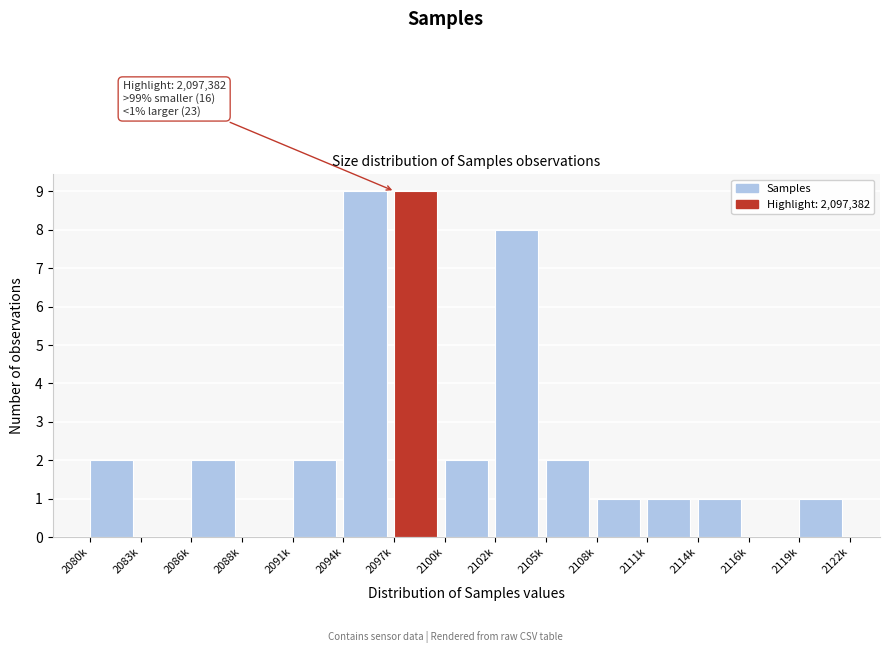

Reading left to right, what are all the values shown in this chart?

2080k=2	2083k=0	2086k=2	2088k=0	2091k=2	2094k=9	2097k=9	2100k=2	2102k=8	2105k=2	2108k=1	2111k=1	2114k=1	2116k=0	2119k=1